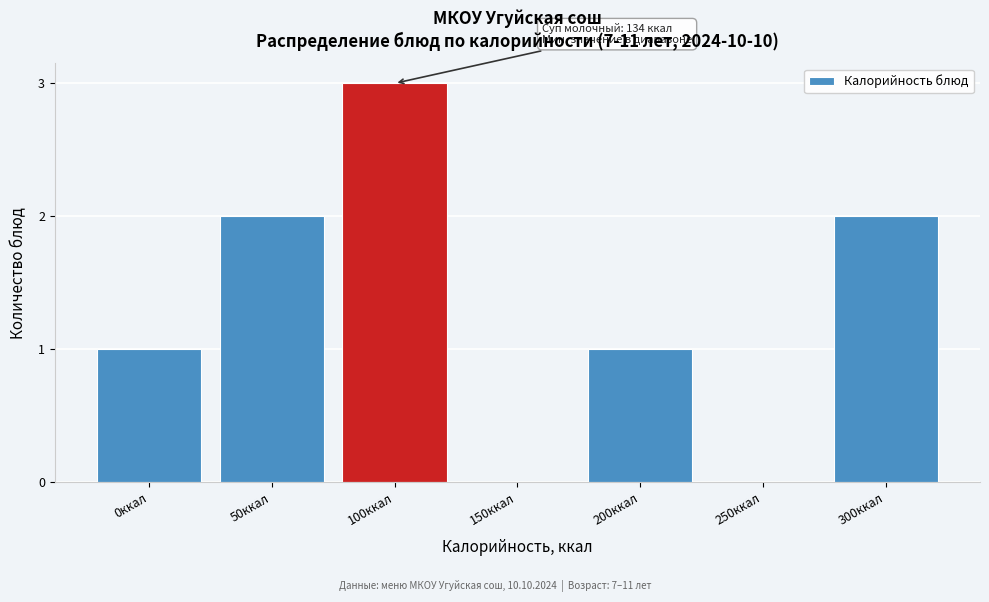

Reading right to left, extract all data points from this chart.

300ккал=2	250ккал=0	200ккал=1	150ккал=0	100ккал=3	50ккал=2	0ккал=1